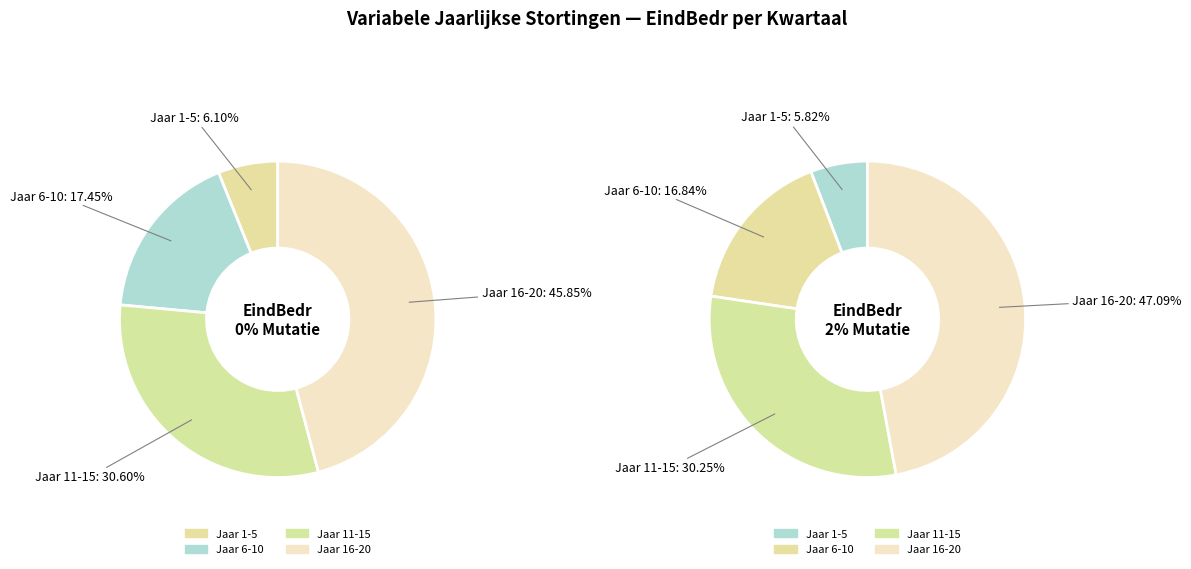

How much of the chart is everything except 15?

92.7%